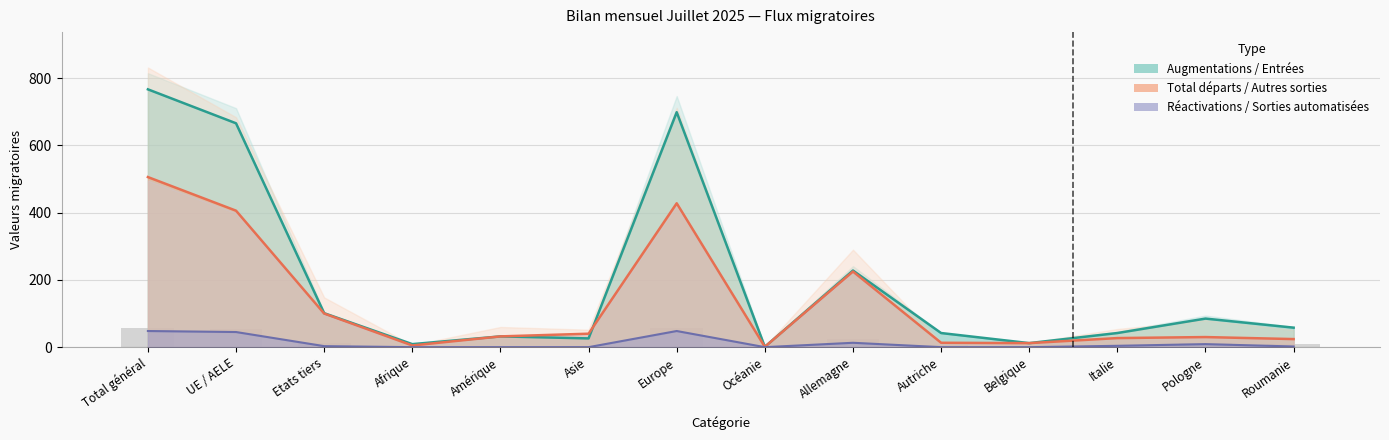

Which label corresponds to the largest value in the chart?

Total général